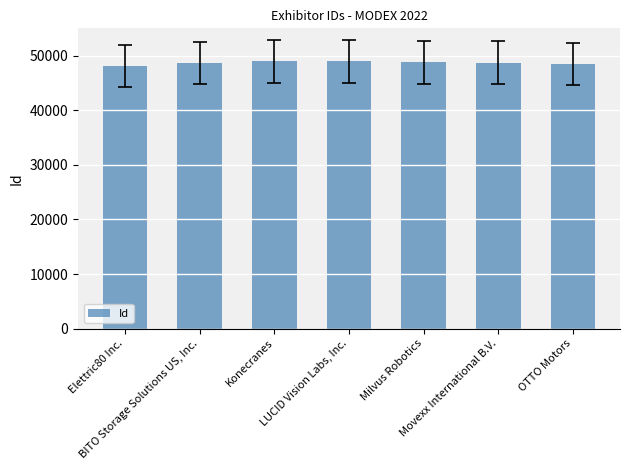

What is the change in value from Elettric80 Inc. to Konecranes?

+848